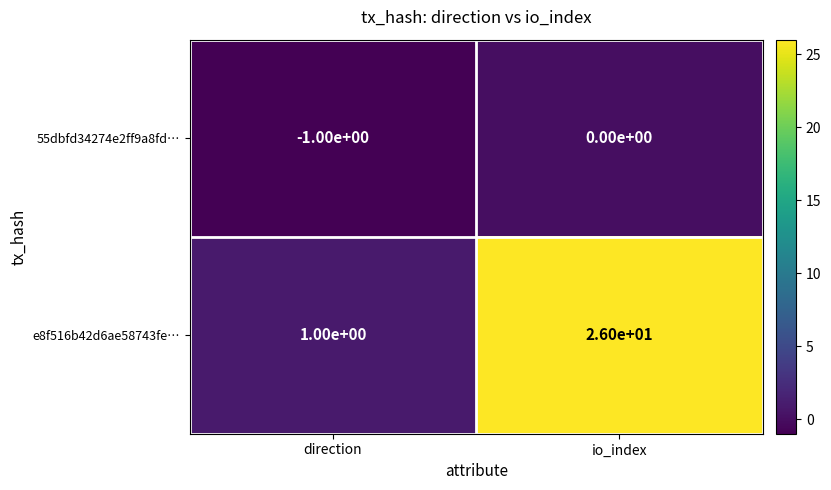

What is the average value of the e8f516b42d6ae58743fe… series?

14